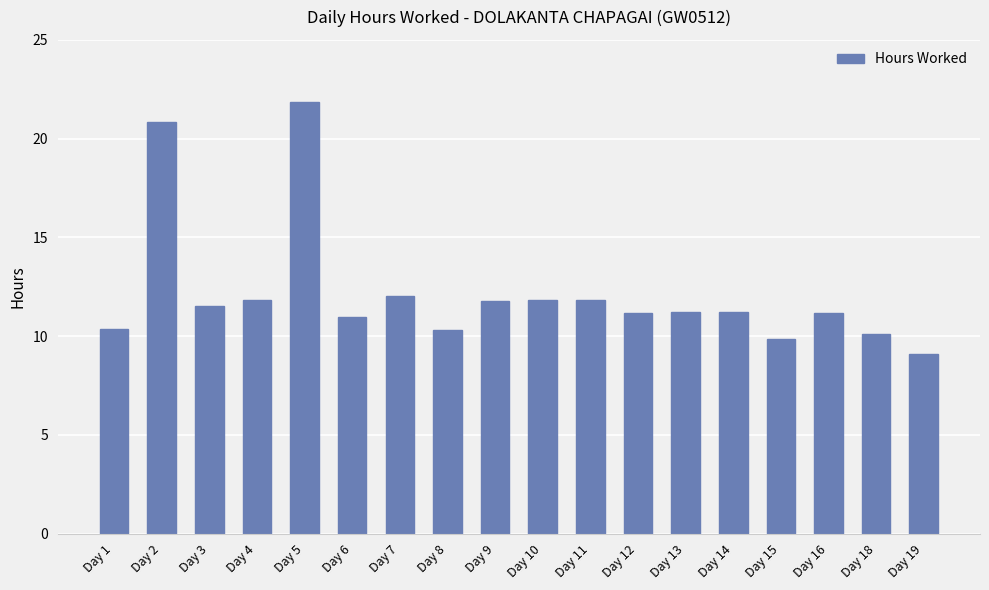

What is the difference between the maximum and minimum values?

12.8